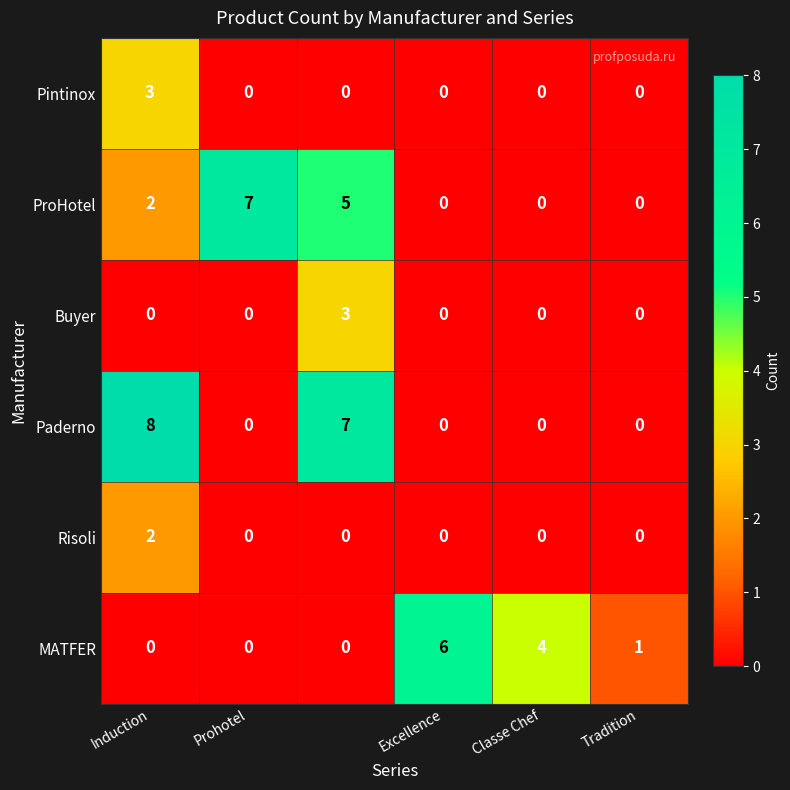

What is the greatest value displayed?

8